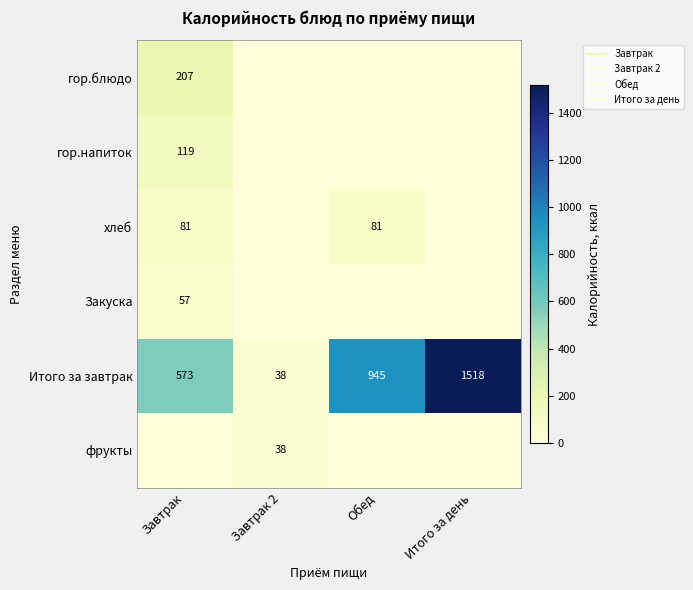

The value of гор.блюдо at Завтрак is 46. True or false?

False